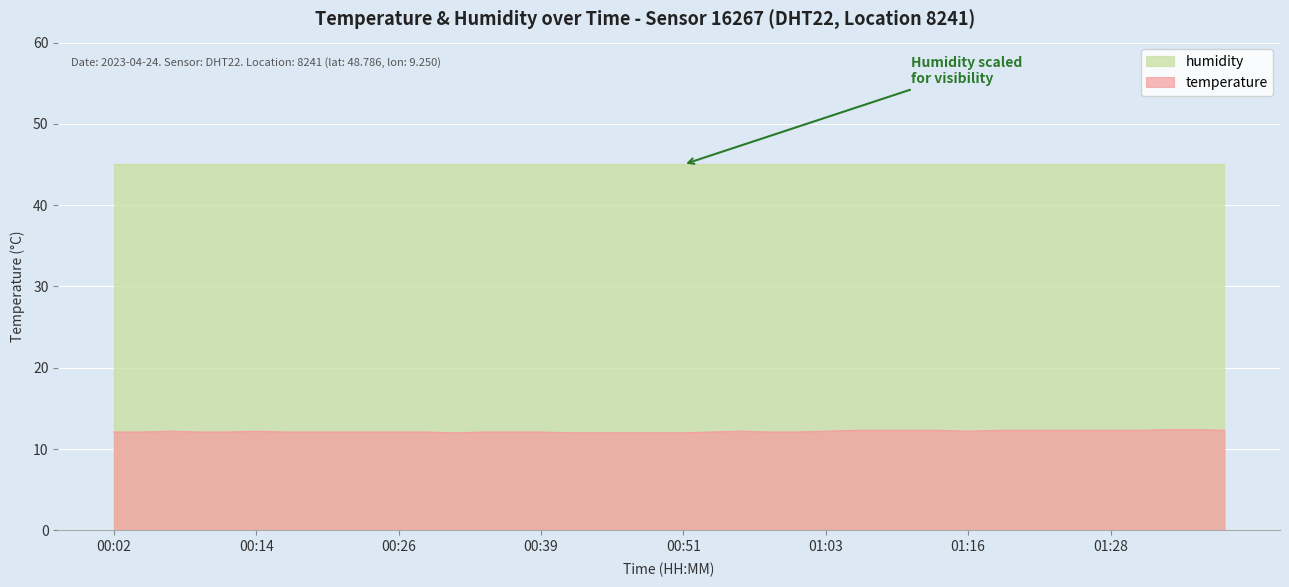

At which category does the data reach its first local peak?

00:06